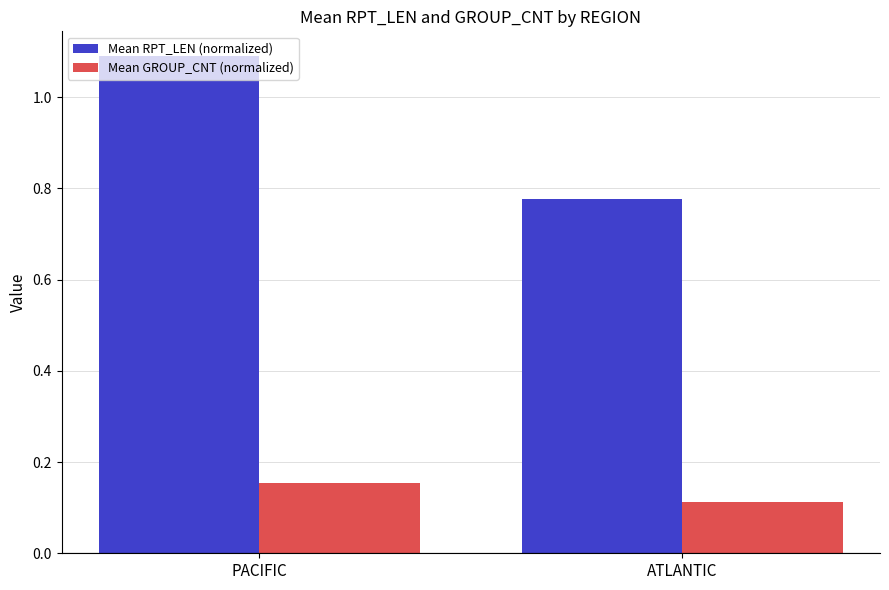

What is the label of the 2nd bar from the left?

ATLANTIC